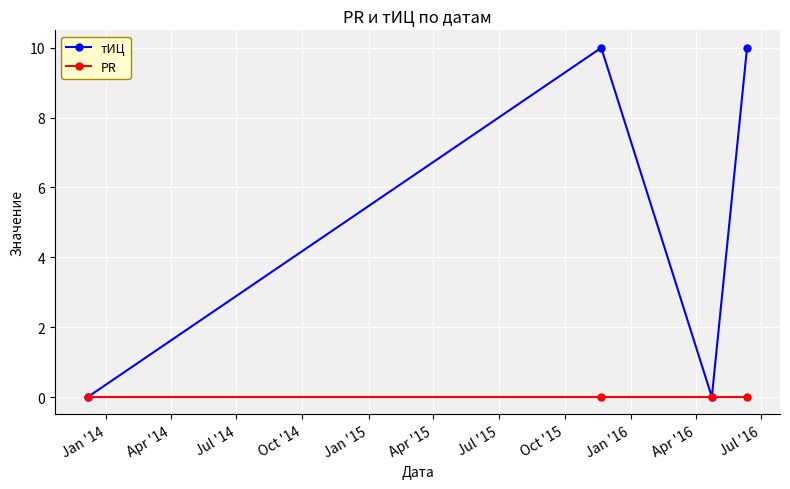

What is the difference between the maximum and minimum values in the тИЦ series?

10